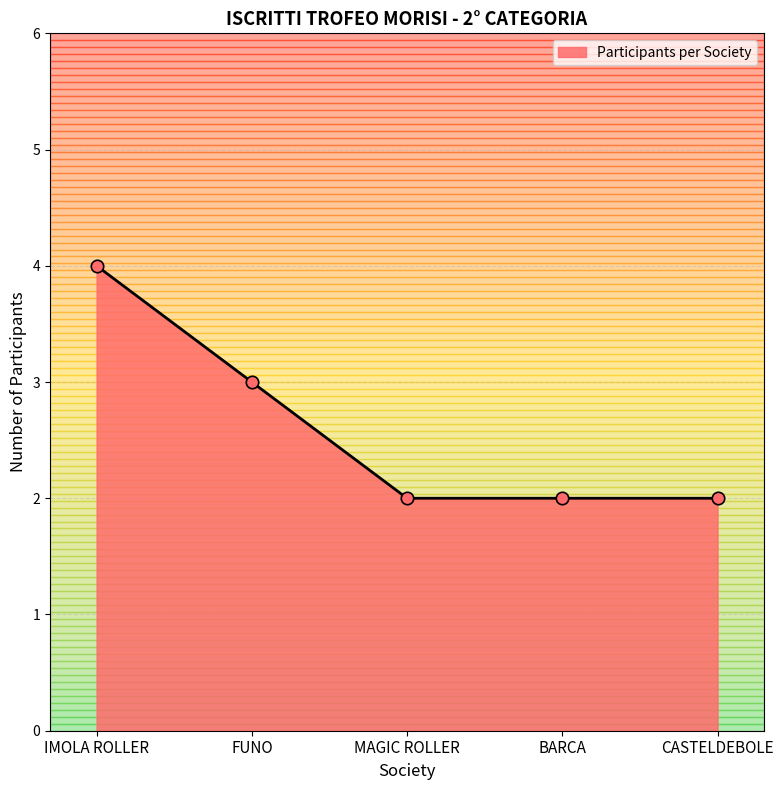

What is the ratio of the value at MAGIC ROLLER to the value at FUNO?

0.7